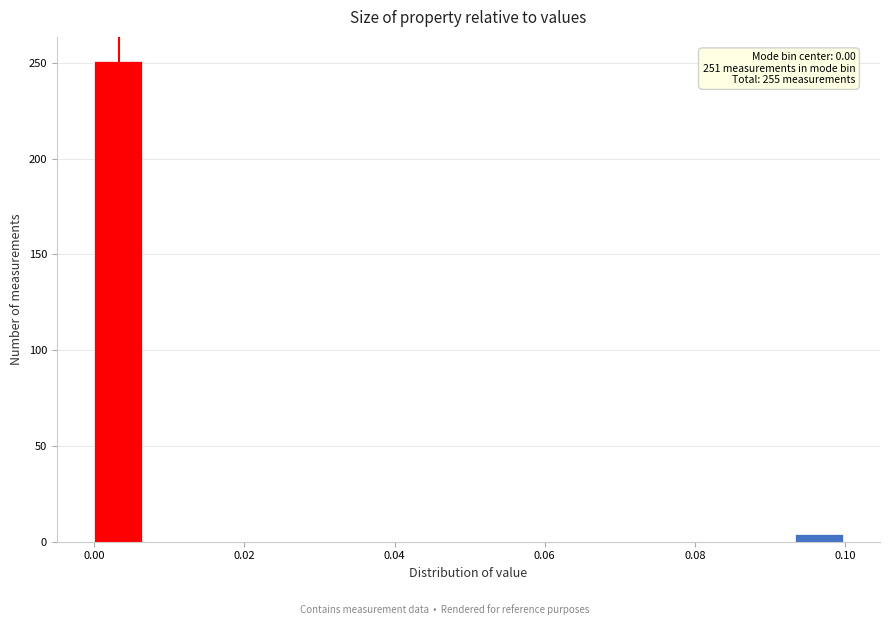

Around what value on the x-axis is the tallest bar? Give the approximate position of its centre, as read against the axis.

0.004